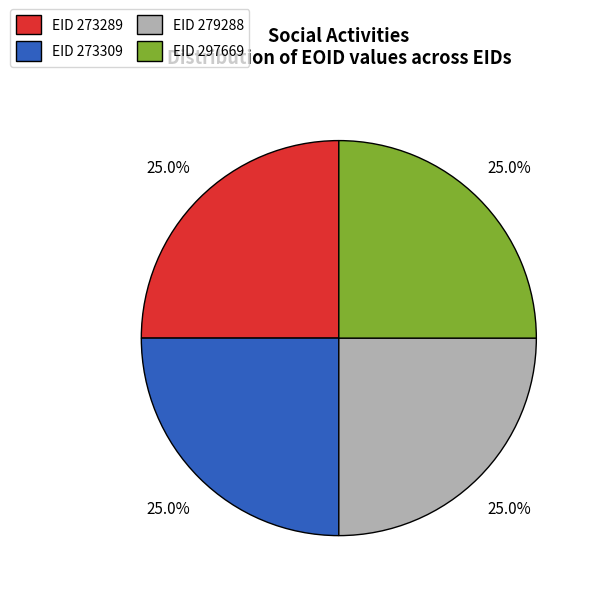

How many slices are in this pie chart?

4